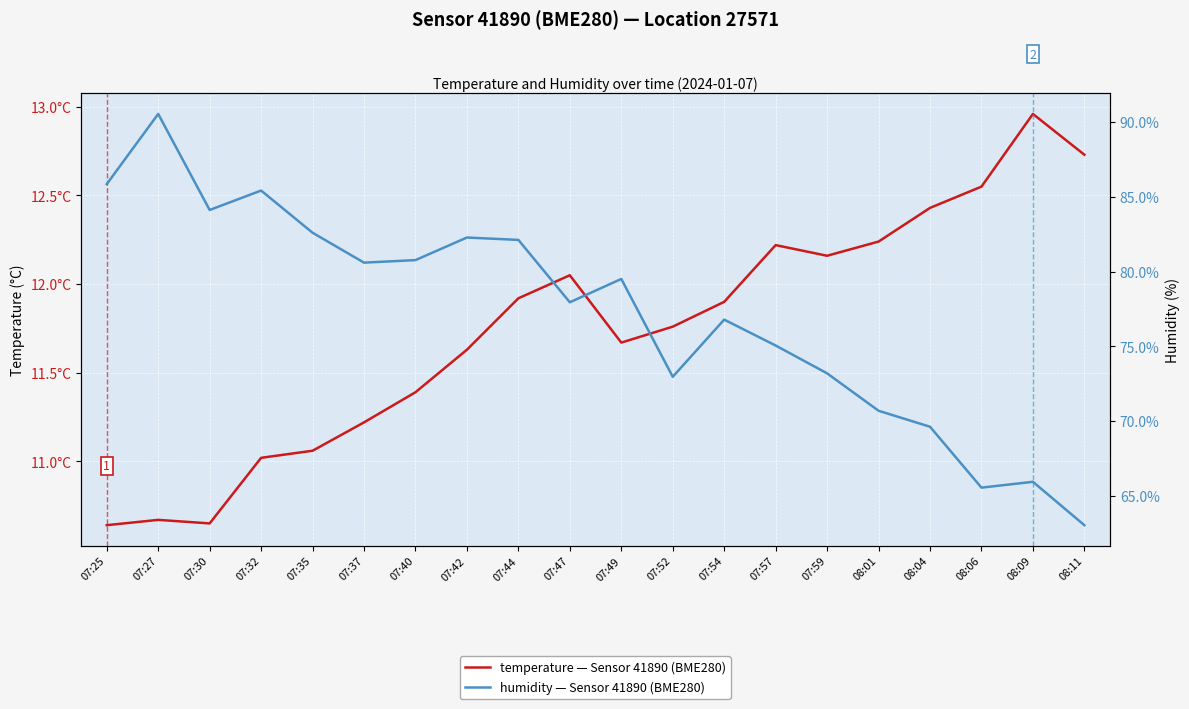

What is the sum of the temperature — Sensor 41890 (BME280) values at 07:47 and 07:37?

23.3